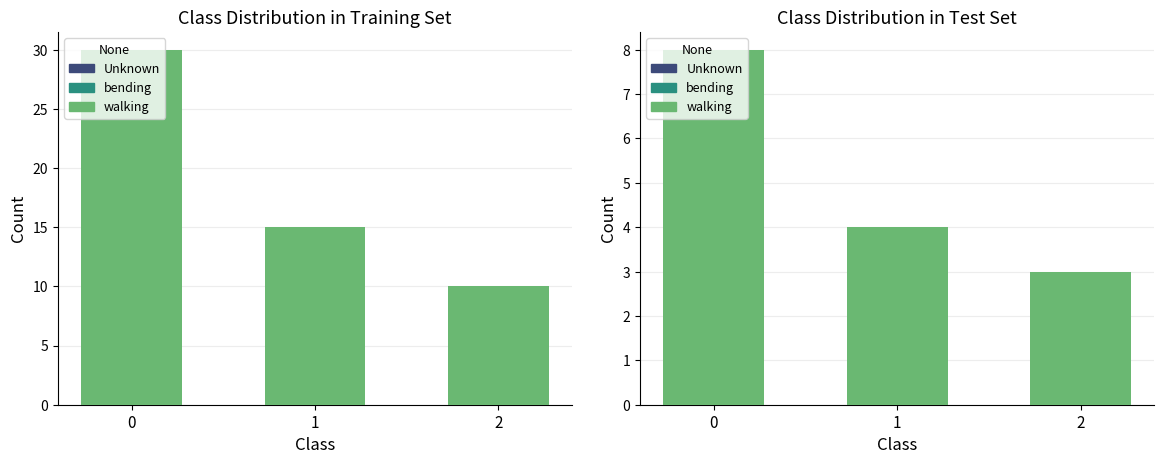

What is the difference between the maximum and second lowest values in the Unknown series?

2